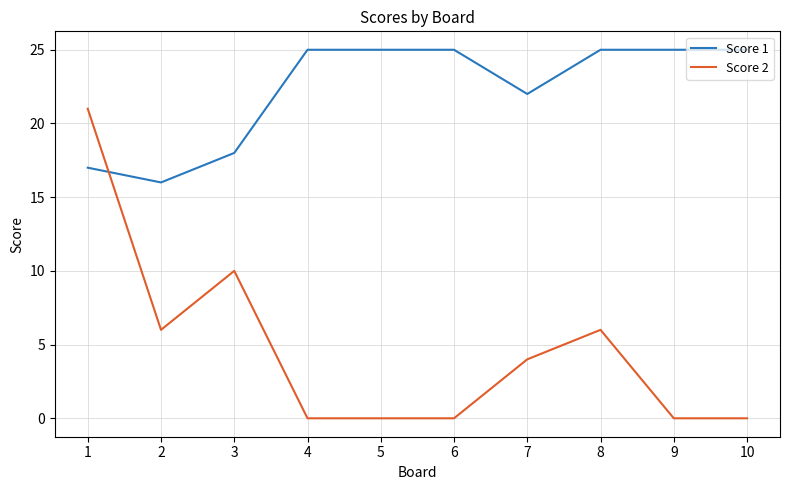

Where is Score 2 nearest to the value 10?

3